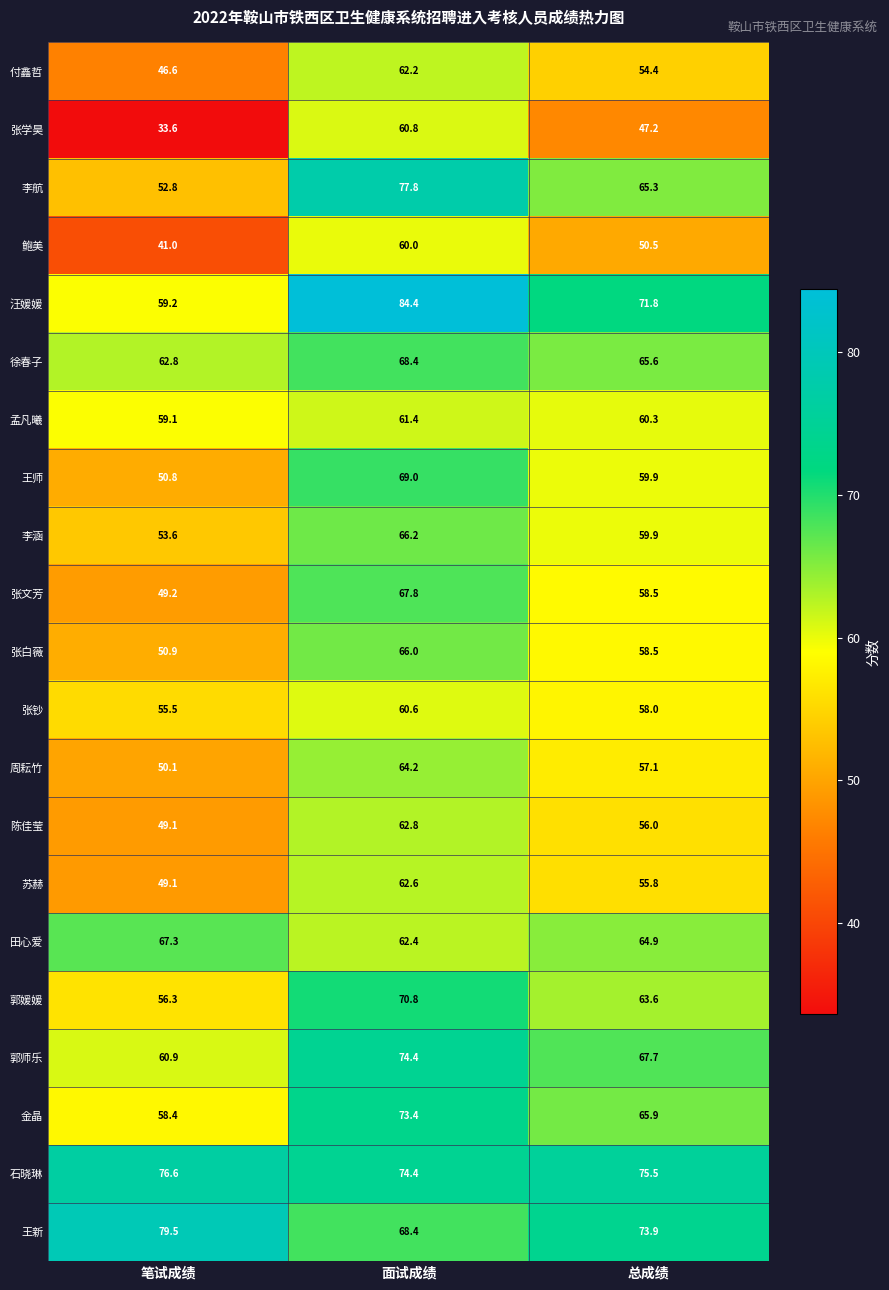

How many series are shown in this chart?

21